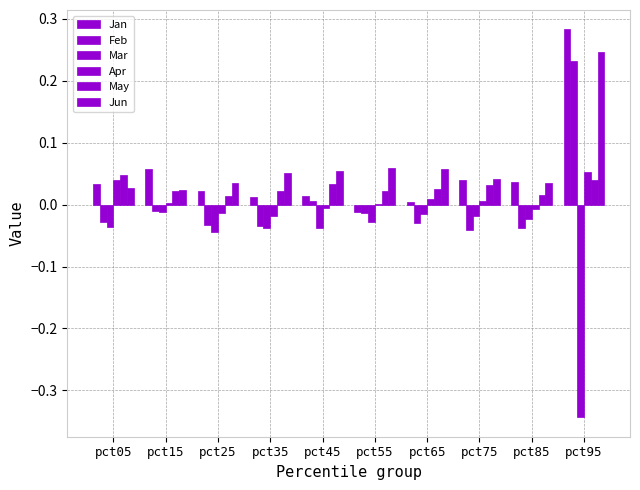

Is the value of May at pct35 greater than the value of Apr at pct95?

No